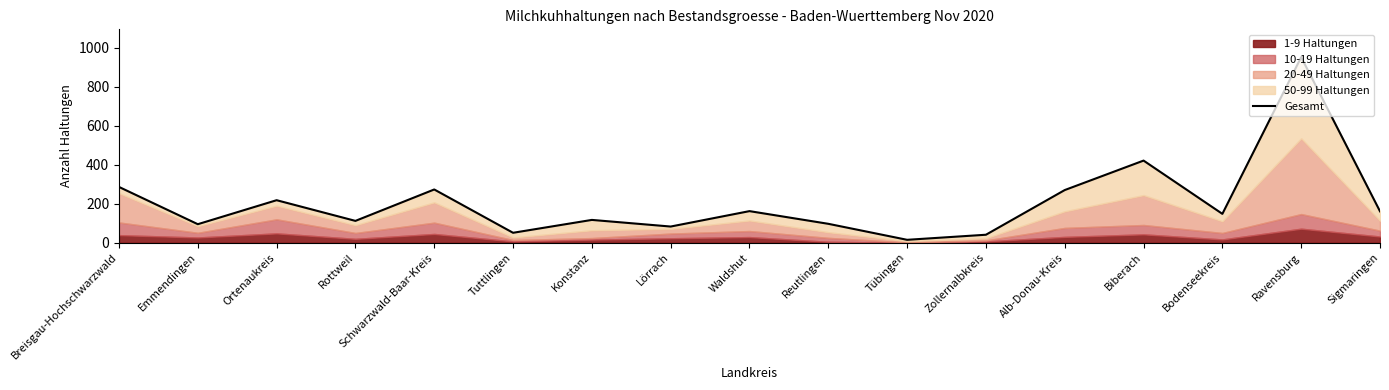

What is the label of the 9th point from the left?

Waldshut